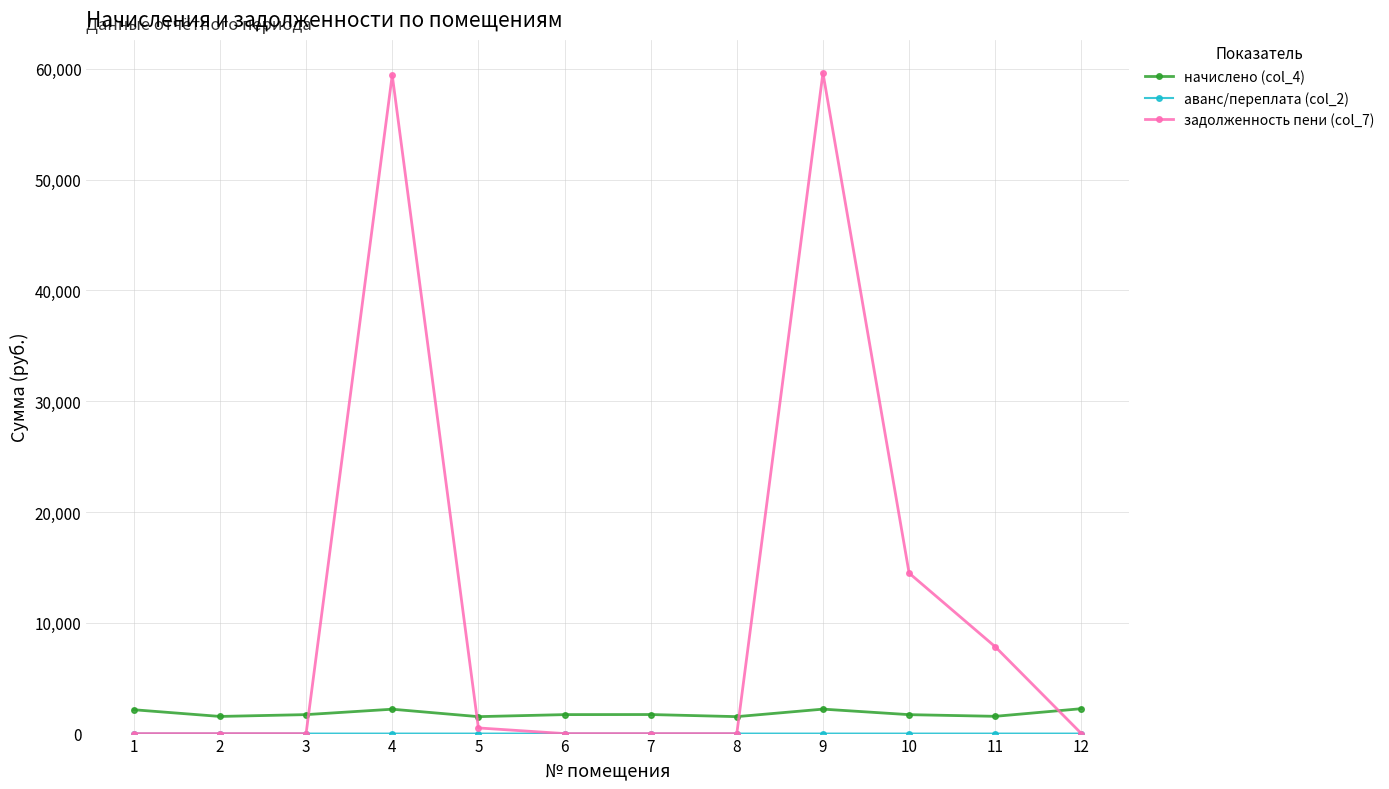

Where does the начислено (col_4) series first go above 1712?

1